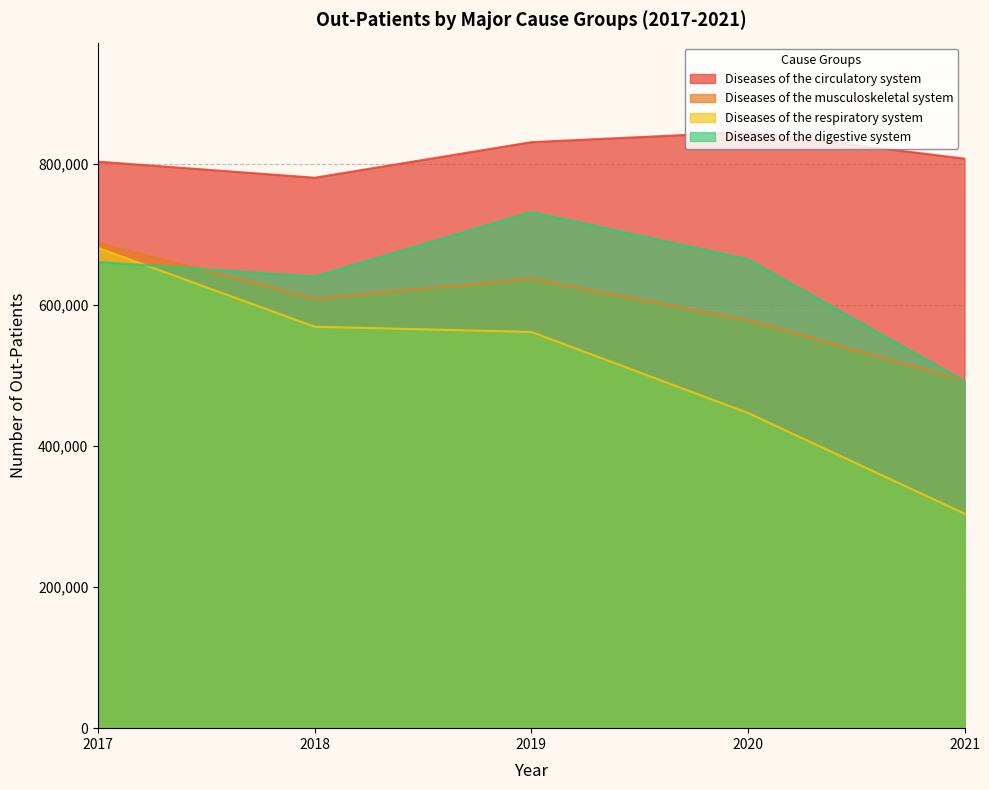

What is the difference between the Diseases of the circulatory system values at 2017 and 2020?

41955